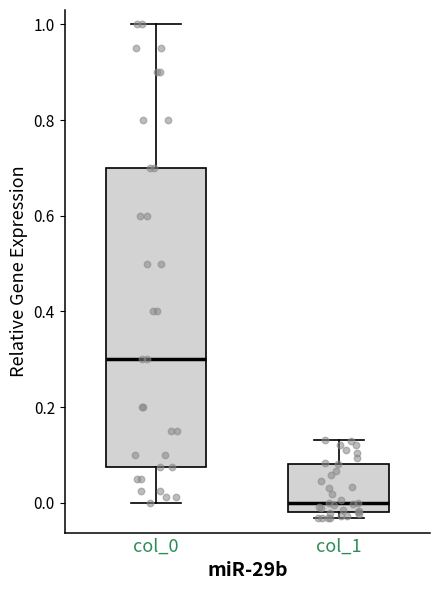

Which box is the tallest, from its lower edge to its upper edge?

col_0